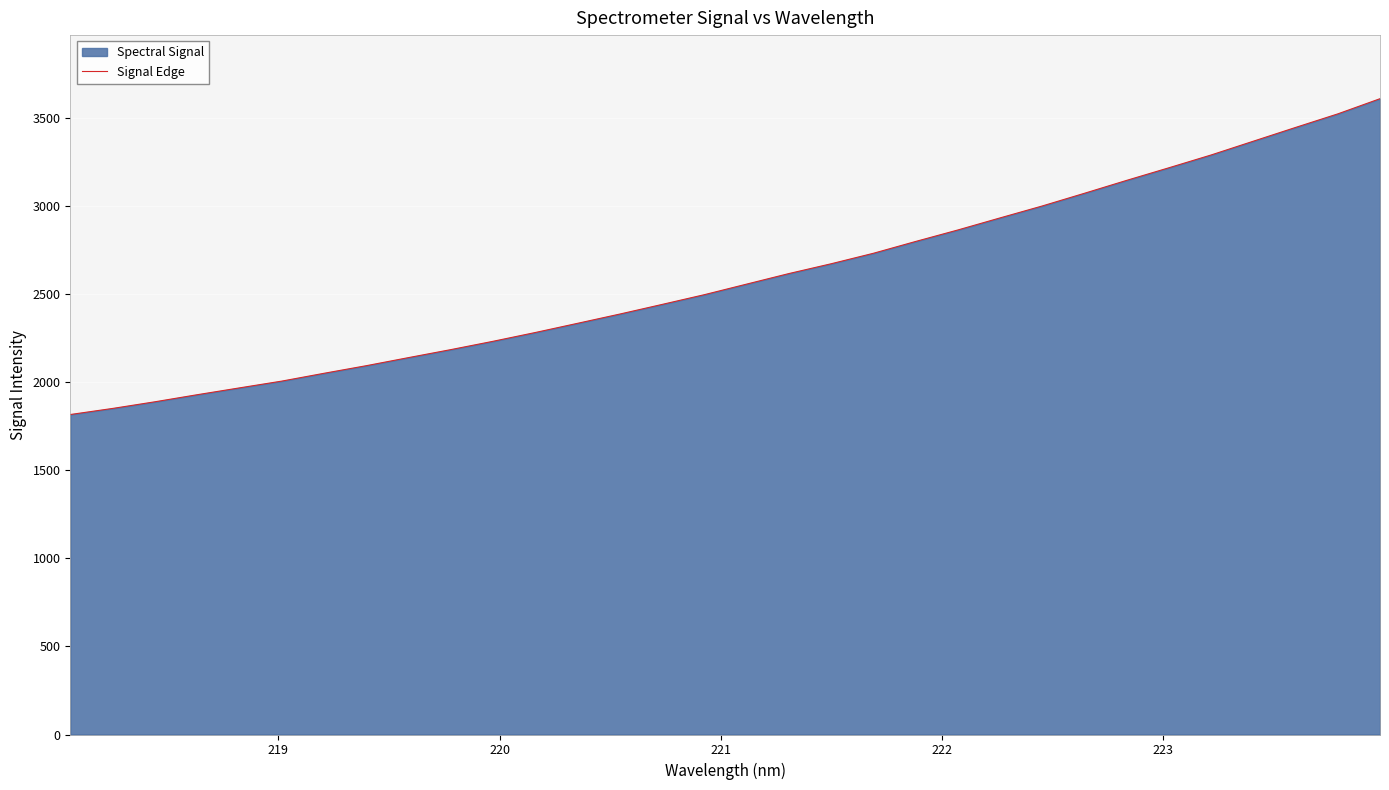

How many data points are less than 2556?

16